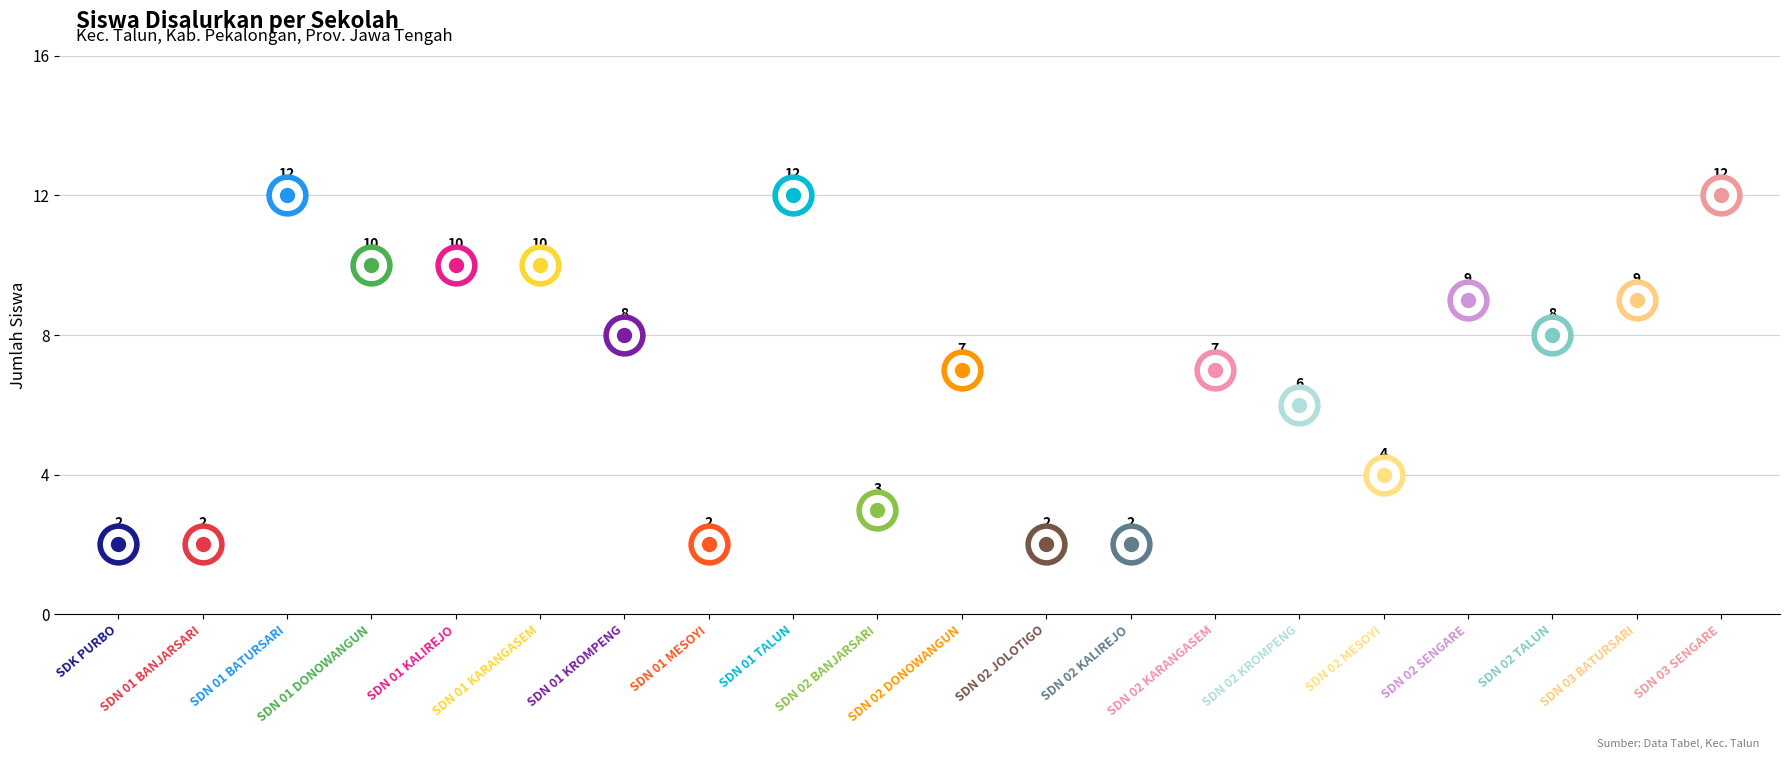

What is the change in value from SD NEGERI 02 JOLOTIGO to SD NEGERI 03 BATURSARI?

+7